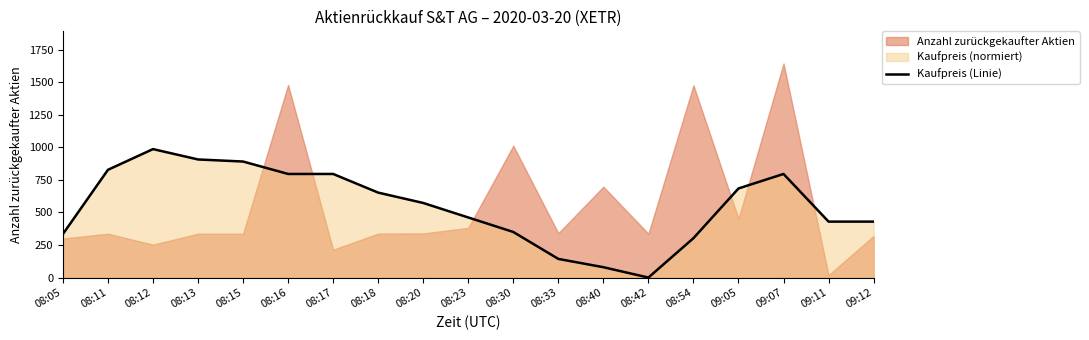

True or false: the data shows 1397.3 at 08:17.

False